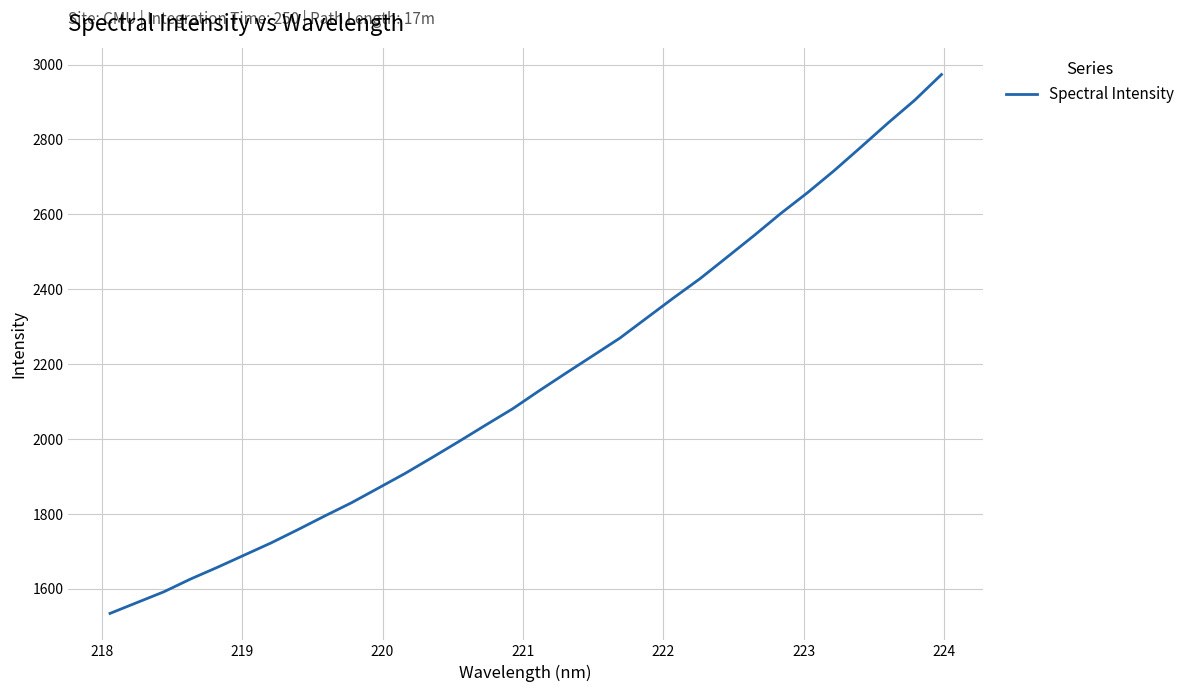

What is the difference between the maximum and minimum values?

1439.3